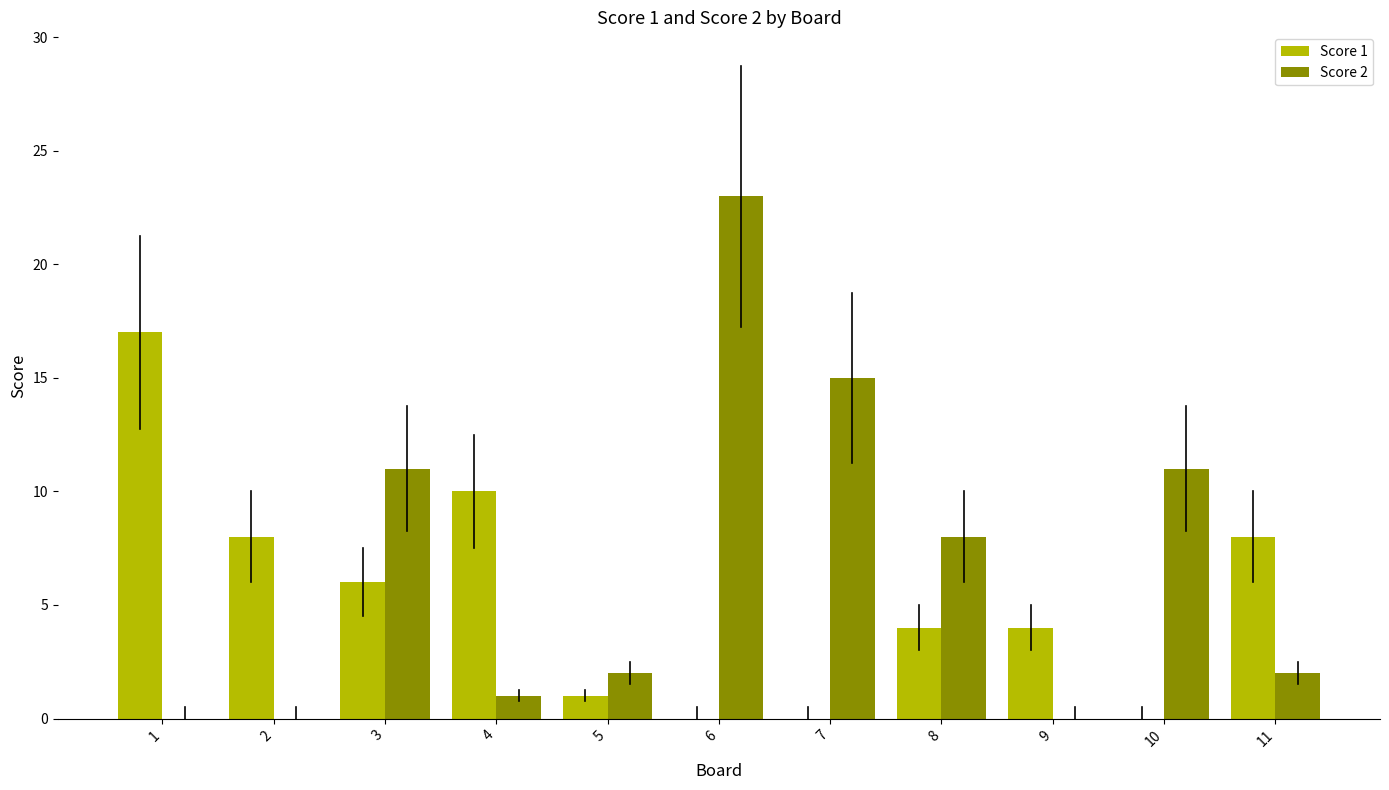

What is the maximum value shown in the chart?

23